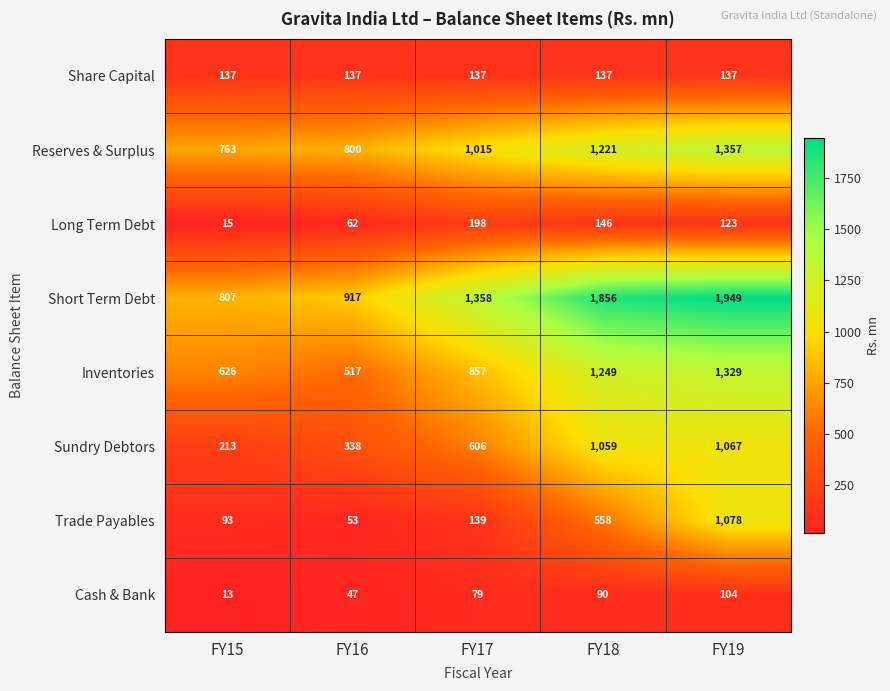

Which series has the widest spread of values?

Short Term Debt